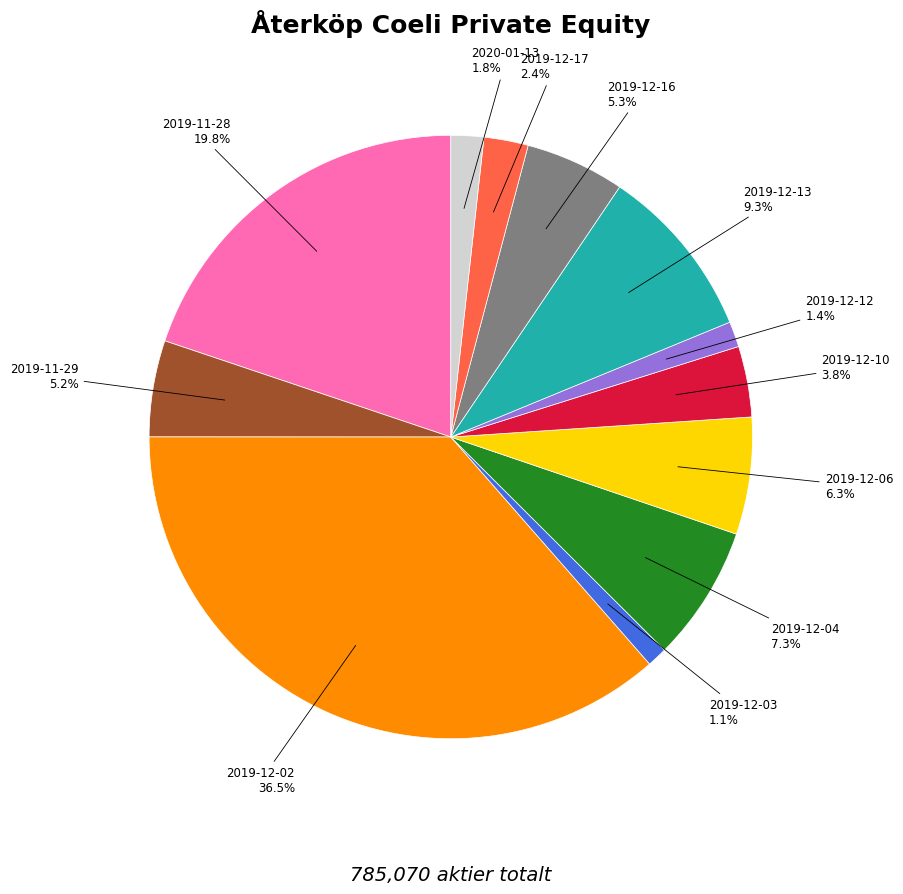

Is there any slice that represents more than half of the pie?

No